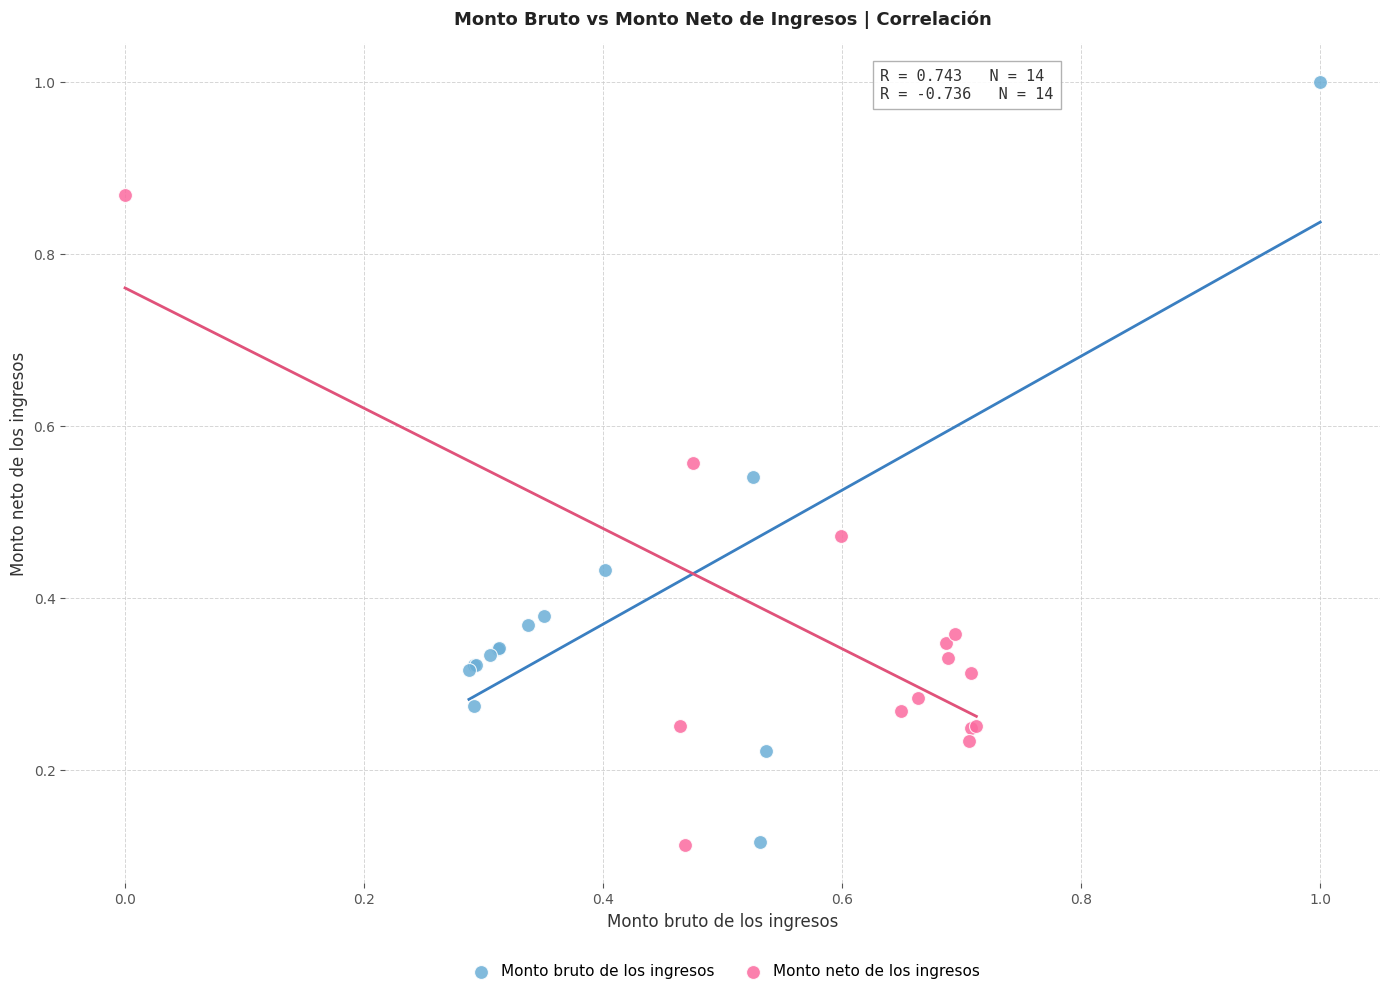

Which series has the largest Y range (max minus min)?

Monto bruto de los ingresos